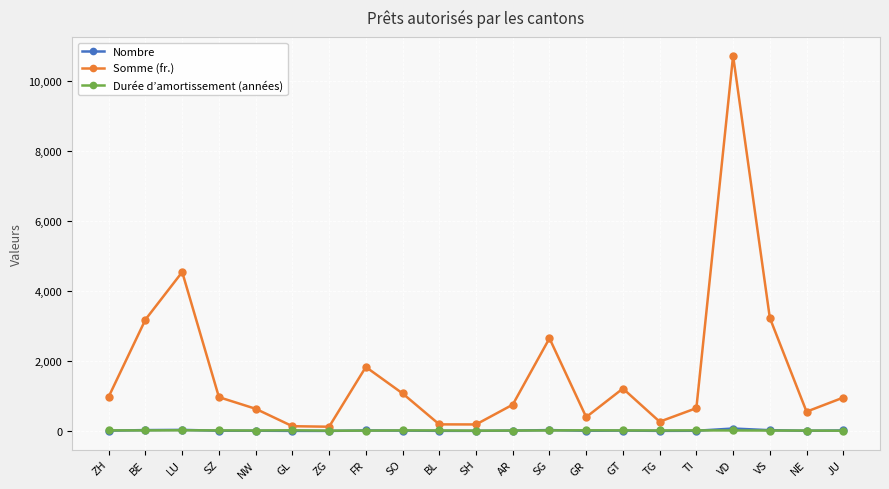

What are all the series names shown in the legend?

Nombre, Somme (fr.), Durée d’amortissement (années)